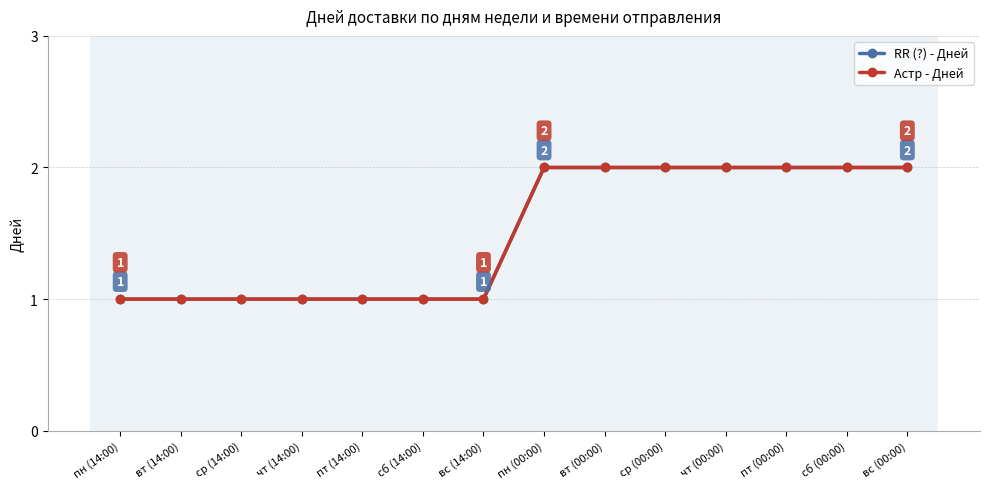

Is this an area chart (filled region under the line)?

No